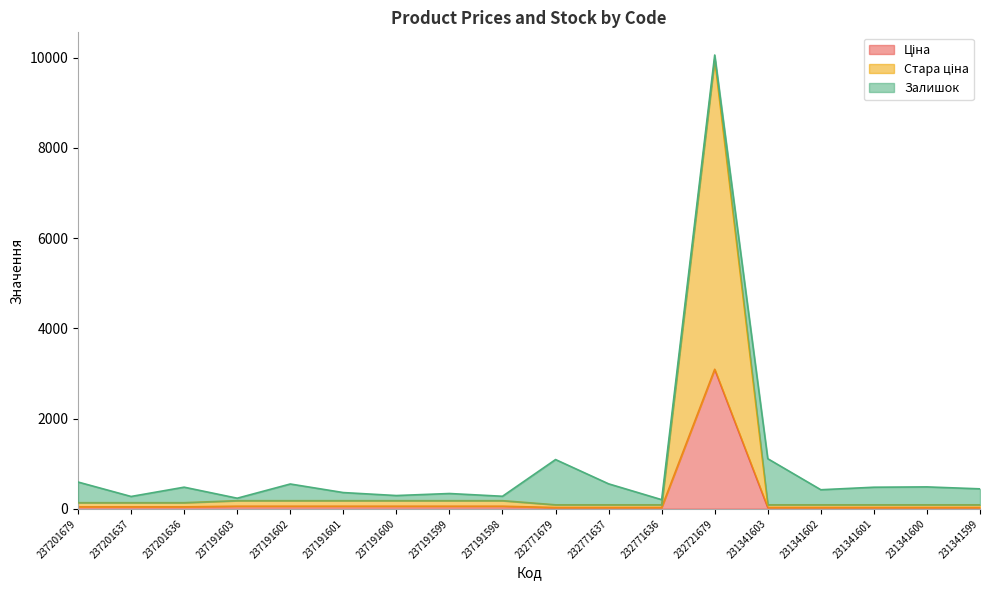

What is the difference between the second highest and second lowest values in the Ціна series?

28.4